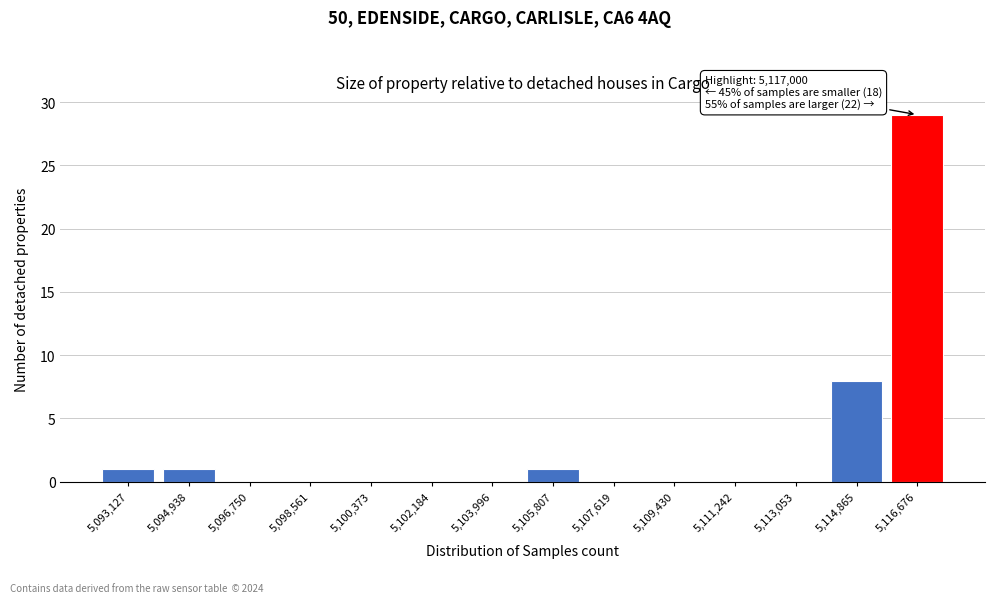

Reading left to right, list all the values displayed in this chart.

5,093,127=1	5,094,938=1	5,096,750=0	5,098,561=0	5,100,373=0	5,102,184=0	5,103,996=0	5,105,807=1	5,107,619=0	5,109,430=0	5,111,242=0	5,113,053=0	5,114,865=8	5,116,676=29